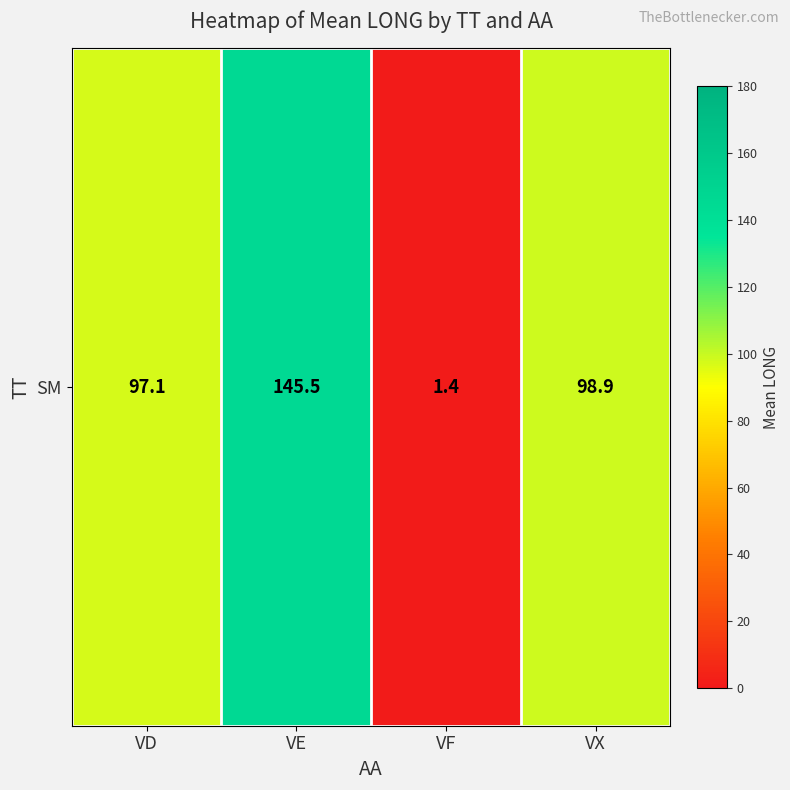

At which category does the chart reach its peak across all series?

VE